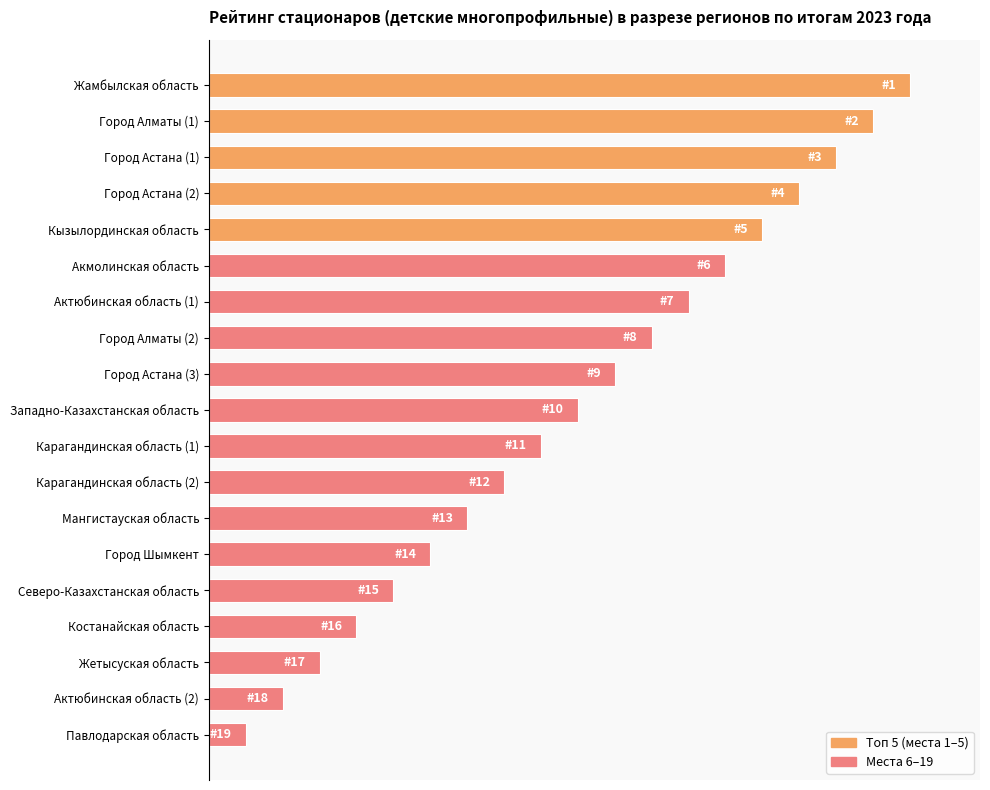

List the labels in order of value, smallest first.

Павлодарская область, Актюбинская область (2), Жетысуская область, Костанайская область, Северо-Казахстанская область, Город Шымкент, Мангистауская область, Карагандинская область (2), Карагандинская область (1), Западно-Казахстанская область, Город Астана (3), Город Алматы (2), Актюбинская область (1), Акмолинская область, Кызылординская область, Город Астана (2), Город Астана (1), Город Алматы (1), Жамбылская область